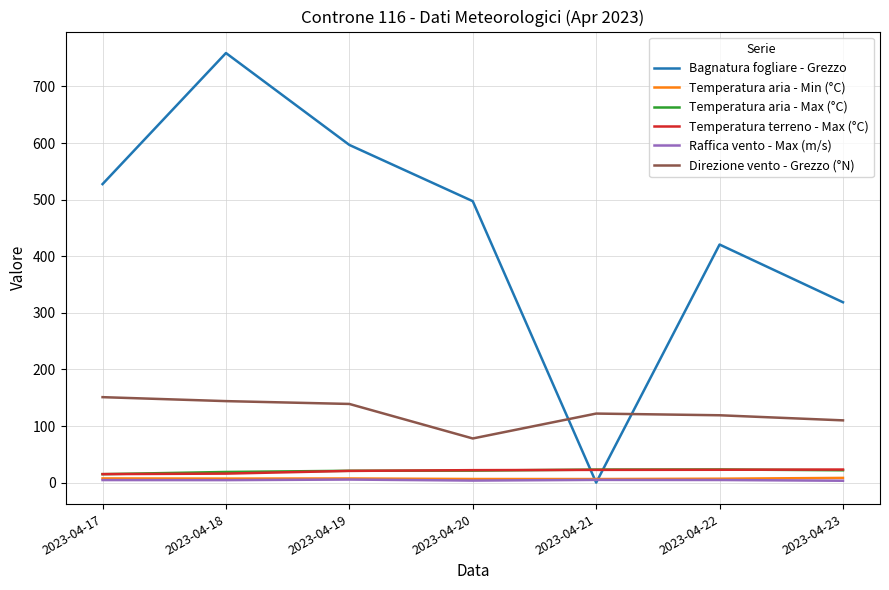

What is the greatest value displayed?

759.1